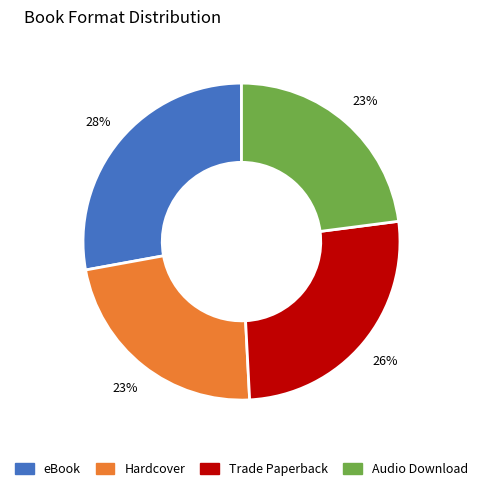

What is the ratio of the value at Audio Download to the value at Trade Paperback?

0.9